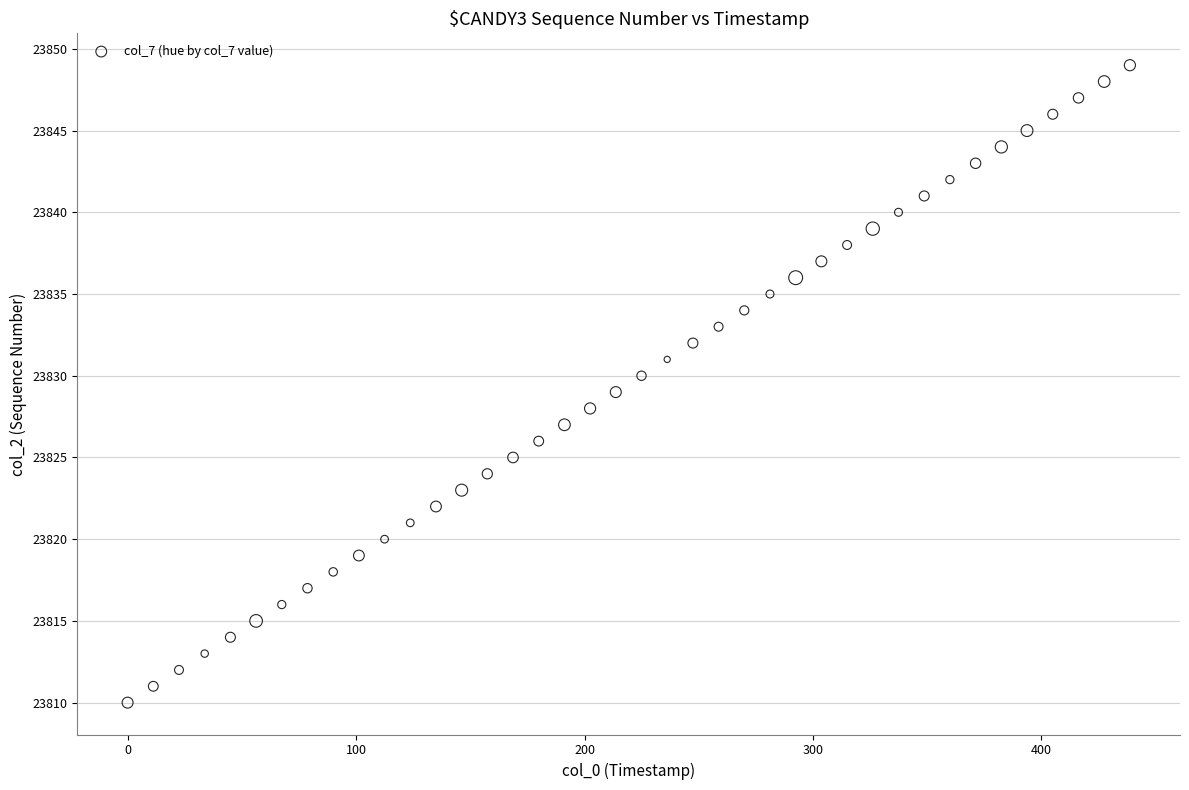

What is the range of Y values (max minus min)?

39